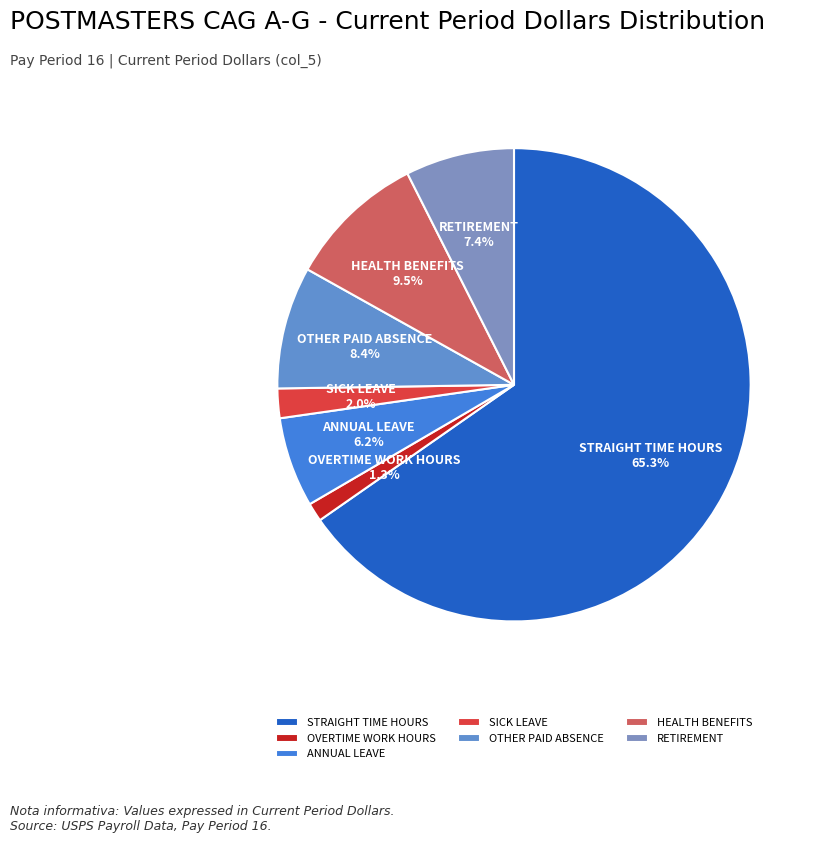

To the nearest percent, what portion does SICK LEAVE represent?

2%